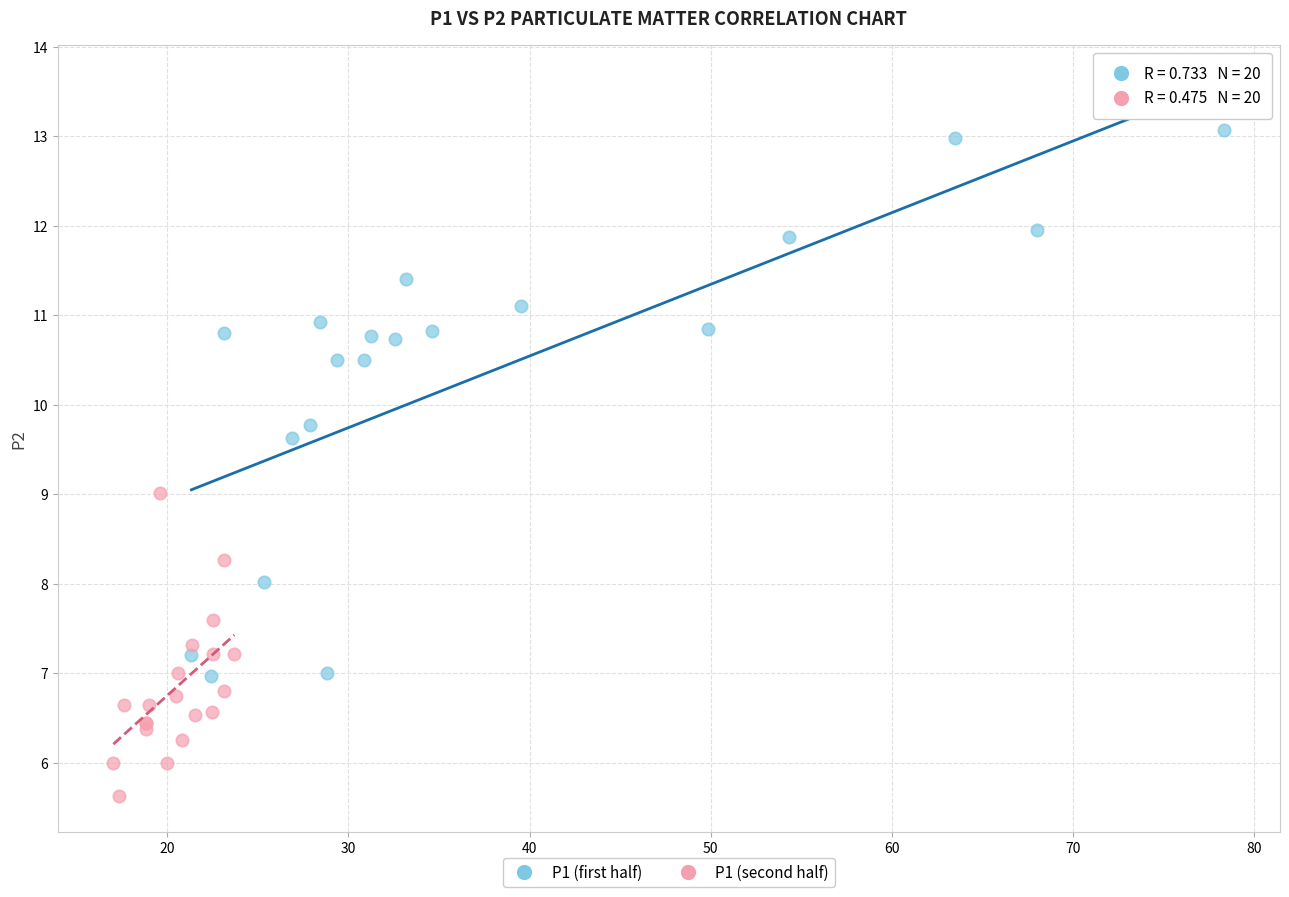

What are all the series names shown in the legend?

P1 (first half), P1 (second half)